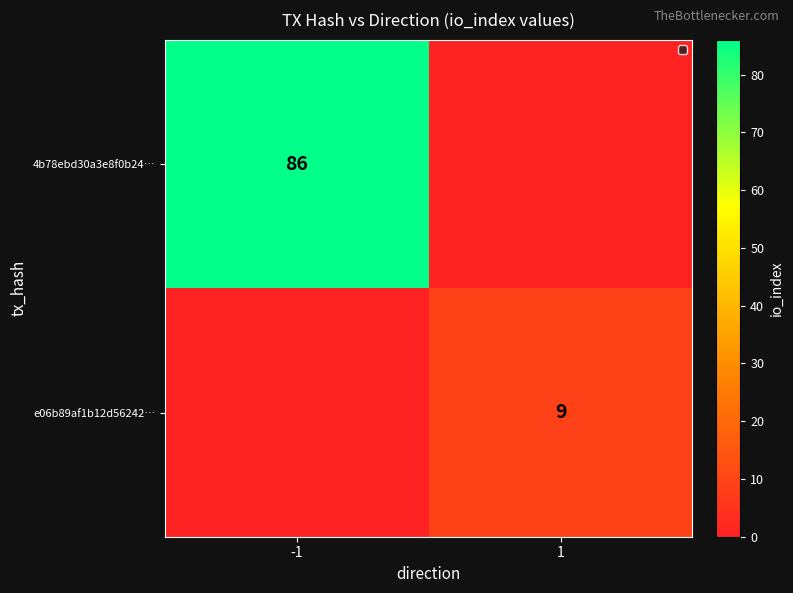

True or false: e06b89af1b12d56242… has a value of 15 at 1.

False